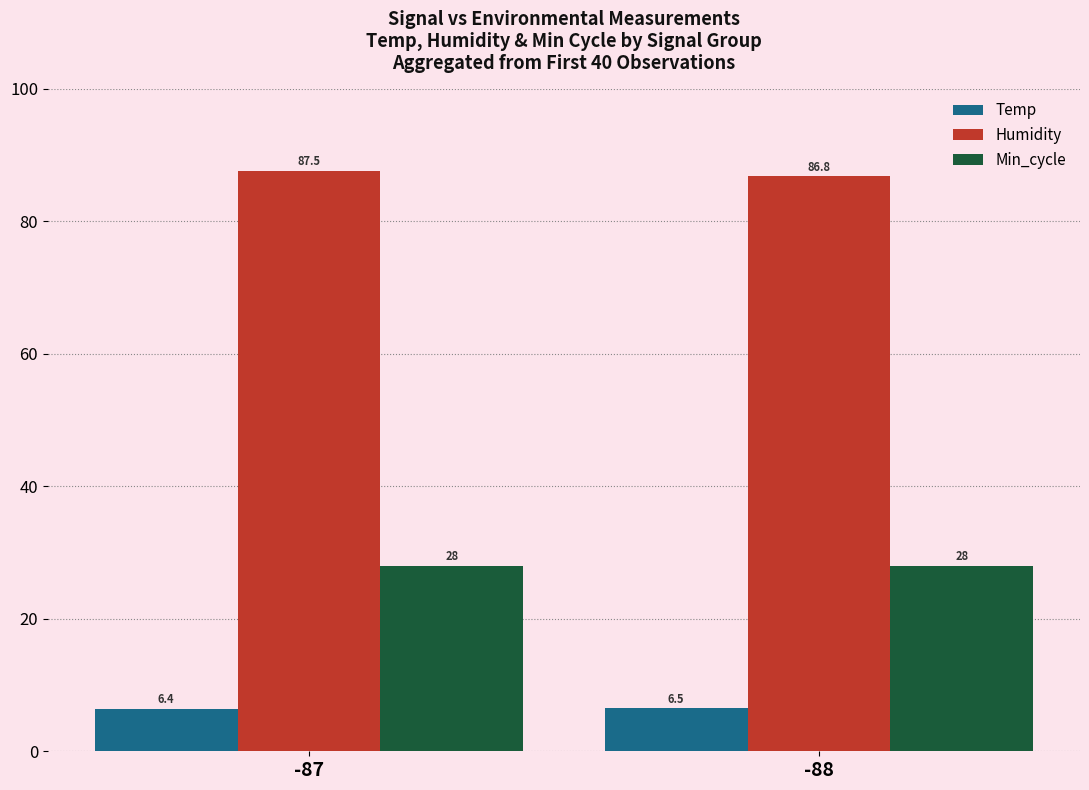

At -87, list the series in order from largest to smallest.

Humidity, Min_cycle, Temp